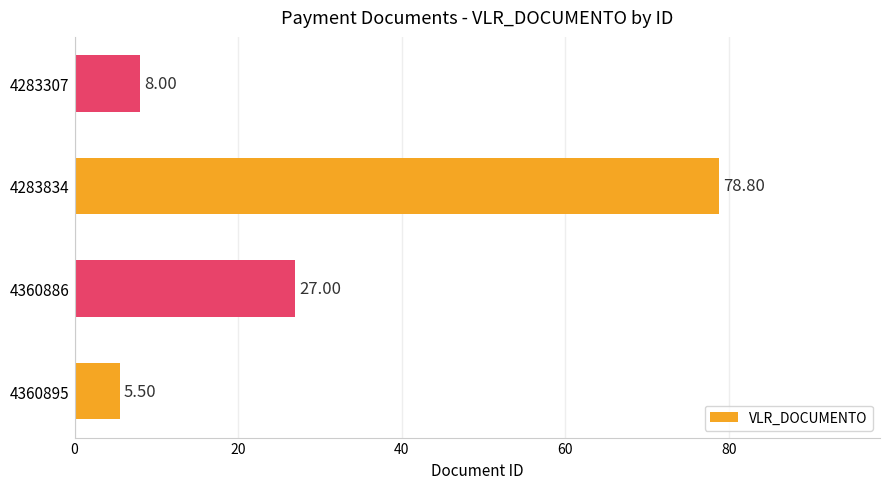

What is the ratio of the value at 4283834 to the value at 4360886?

2.9